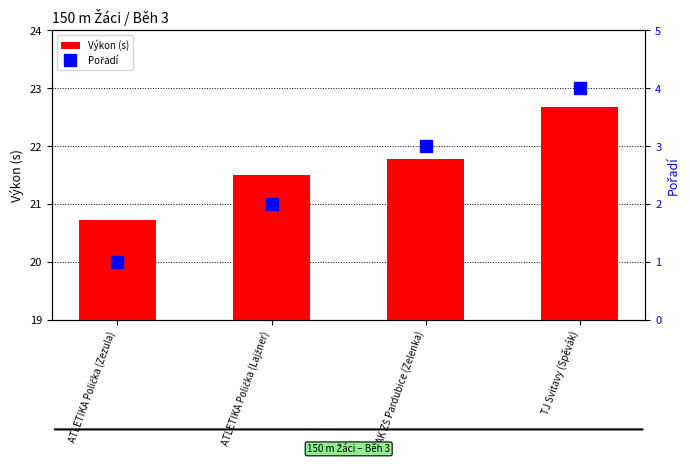

How many values in the Výkon (s) series are below 21?

1